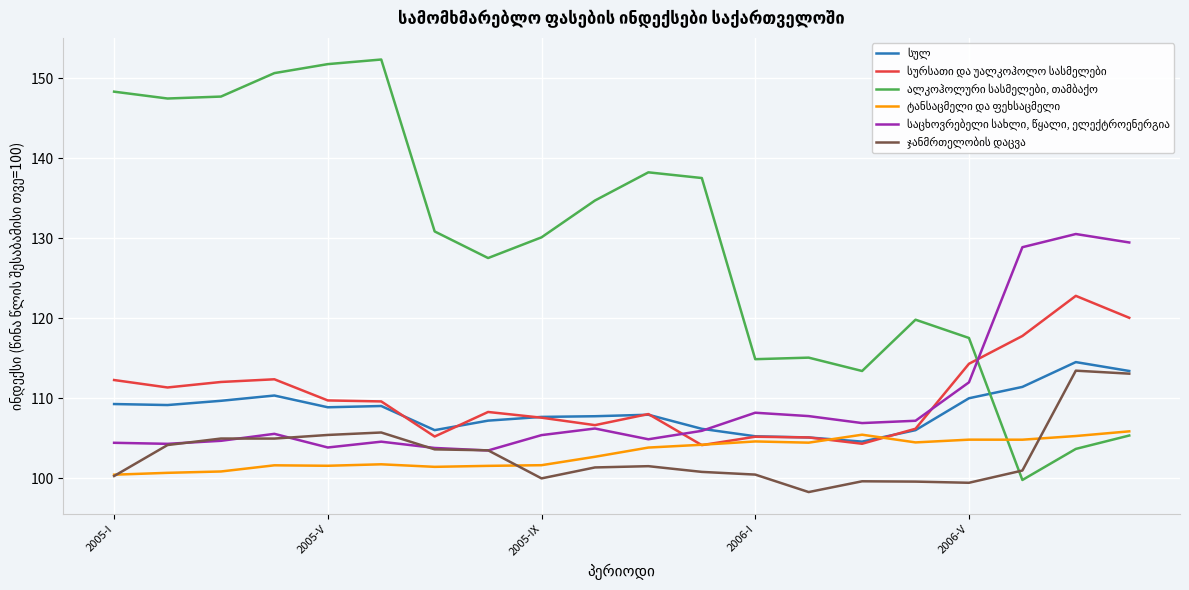

What is the greatest value displayed?

152.3